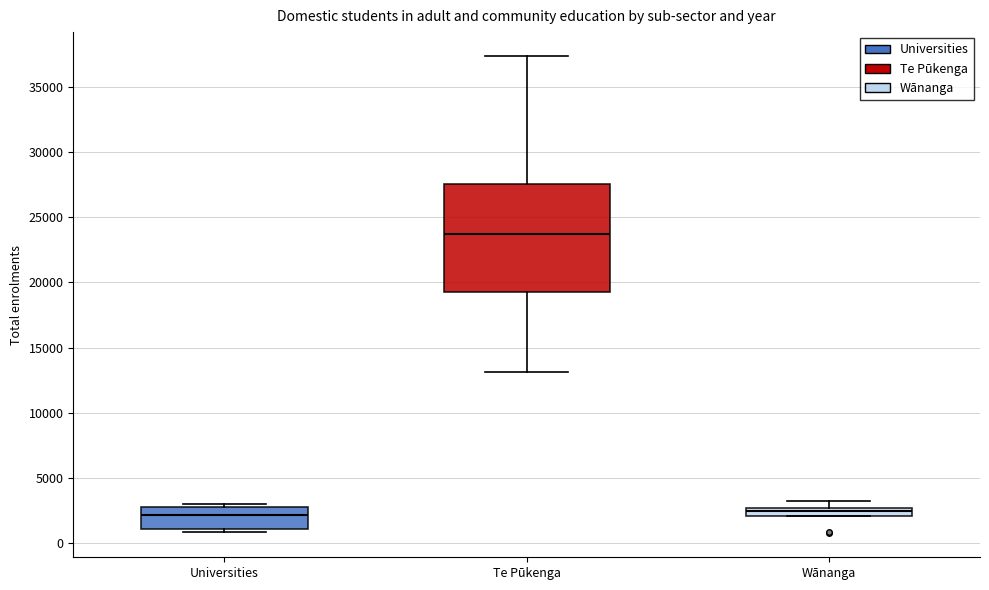

Where does the lower whisker of the box for Te Pūkenga end on the y-axis? The values are not printed on the chart, so give them approximately, as read against the axis.

13000